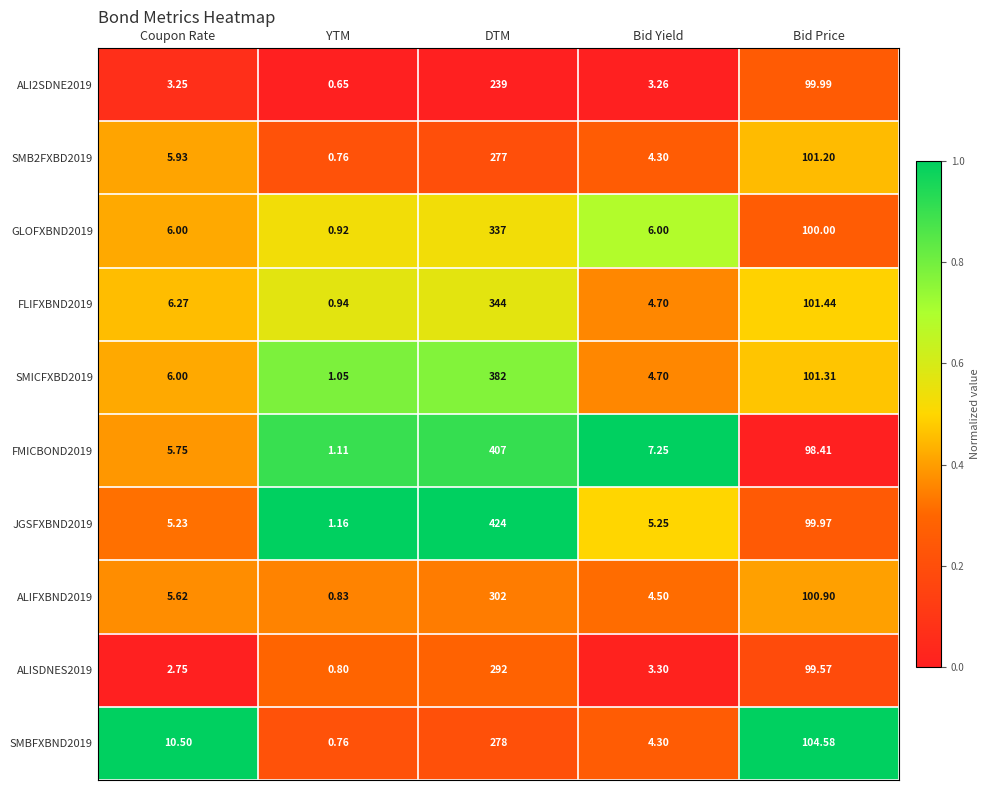

At DTM, list the series in order from largest to smallest.

JGSFXBND2019, FMICBOND2019, SMICFXBD2019, FLIFXBND2019, GLOFXBND2019, ALIFXBND2019, ALISDNES2019, SMBFXBND2019, SMB2FXBD2019, ALI2SDNE2019